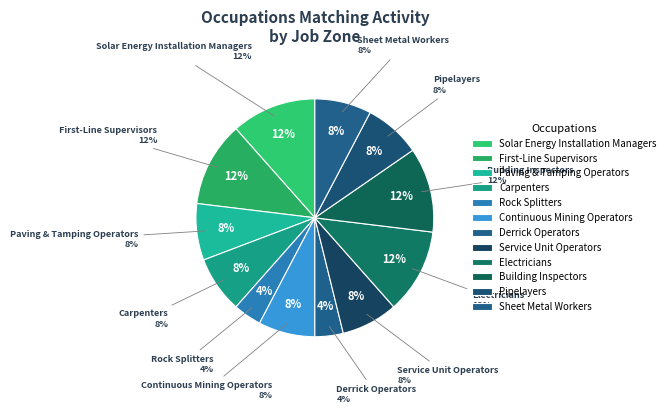

Which slice is the smallest?

Rock Splitters, Quarry